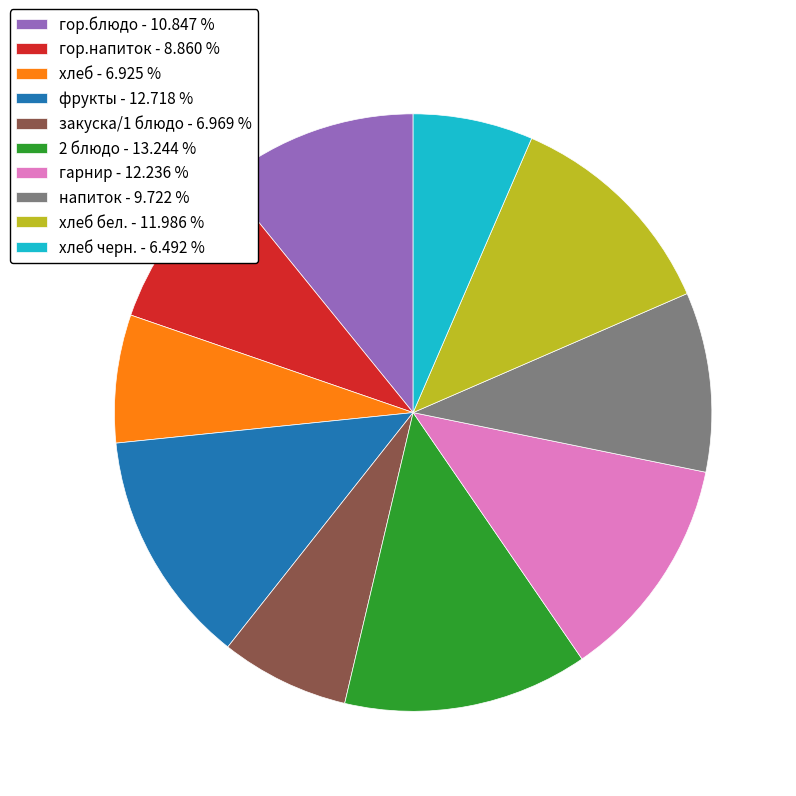

Which has a higher value, гарнир - 12.236 % or гор.напиток - 8.860 %?

гарнир - 12.236 %